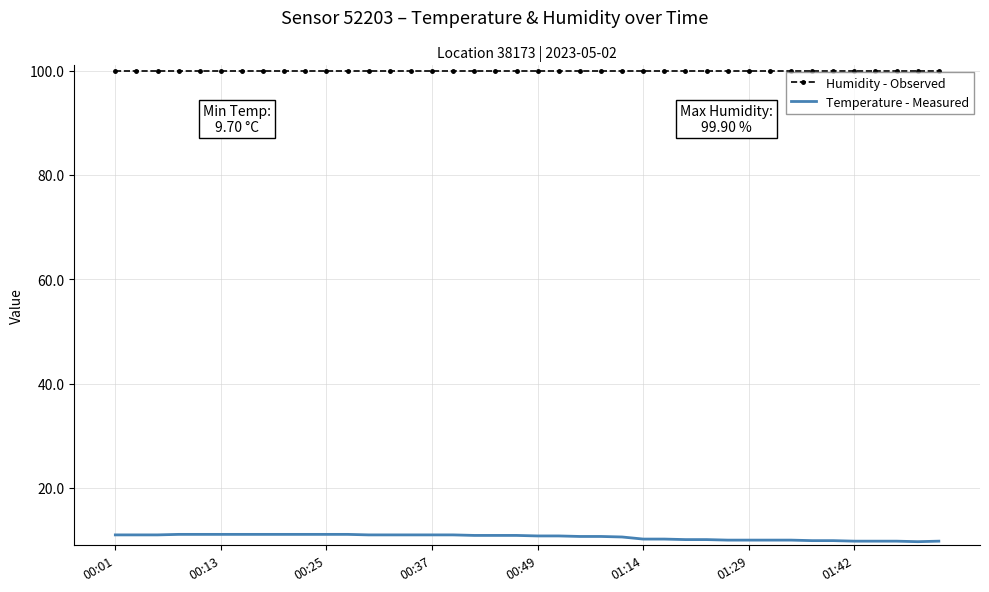

List the series in order of their overall mean, highest first.

Humidity - Observed, Temperature - Measured